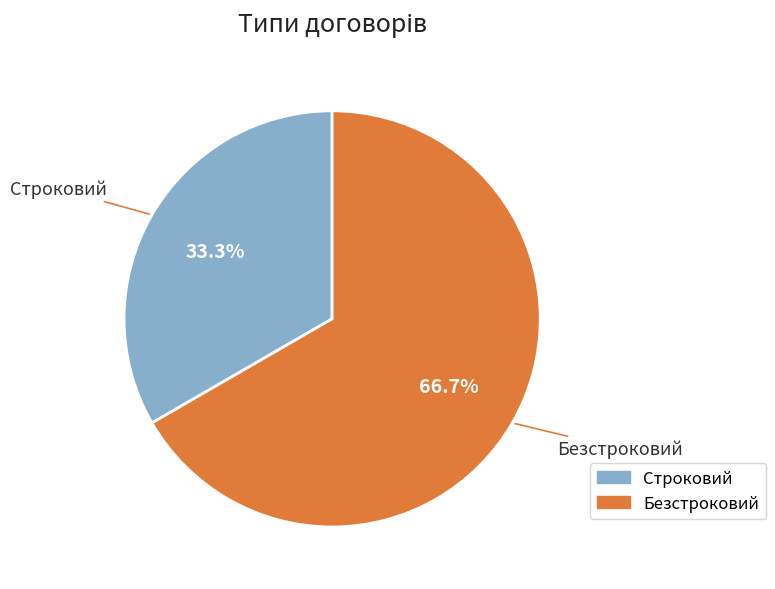

To the nearest percent, what portion does Безстроковий represent?

67%